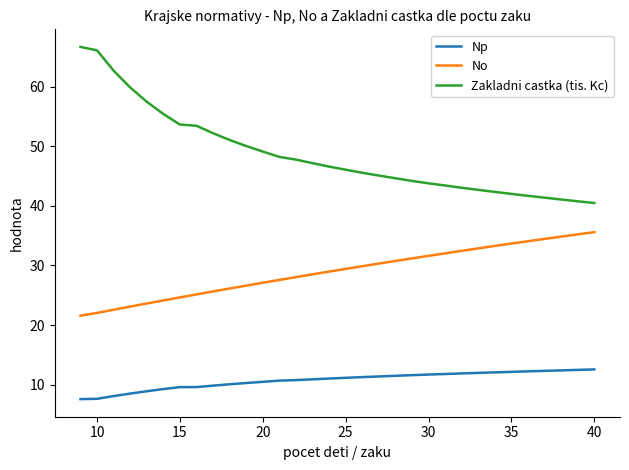

Which series has the largest total across all categories?

Zakladni castka (tis. Kc)